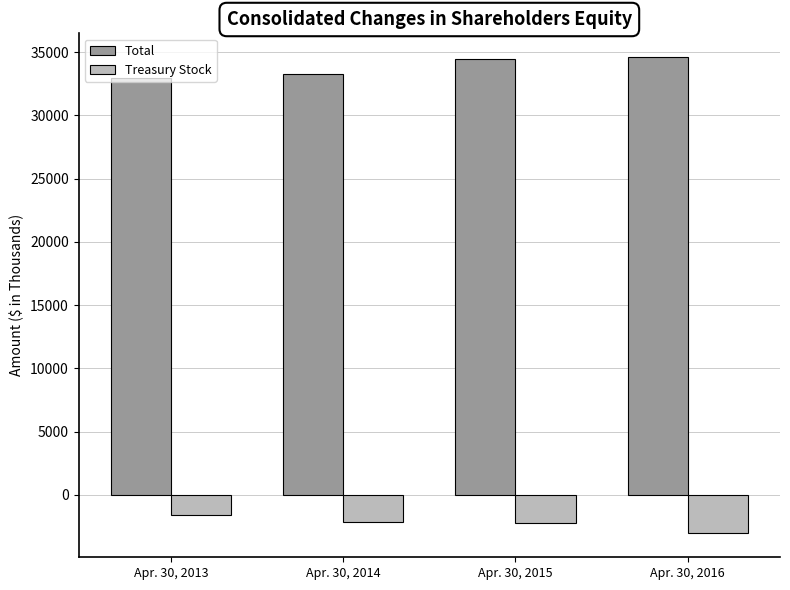

What are all the series names shown in the legend?

Total, Treasury Stock